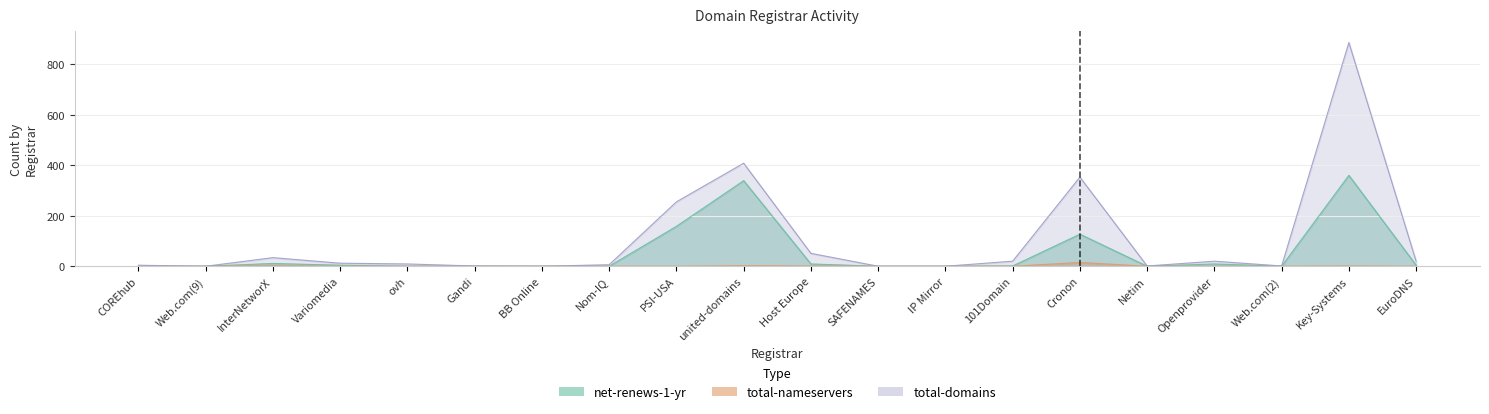

Which series has the widest spread of values?

total-domains